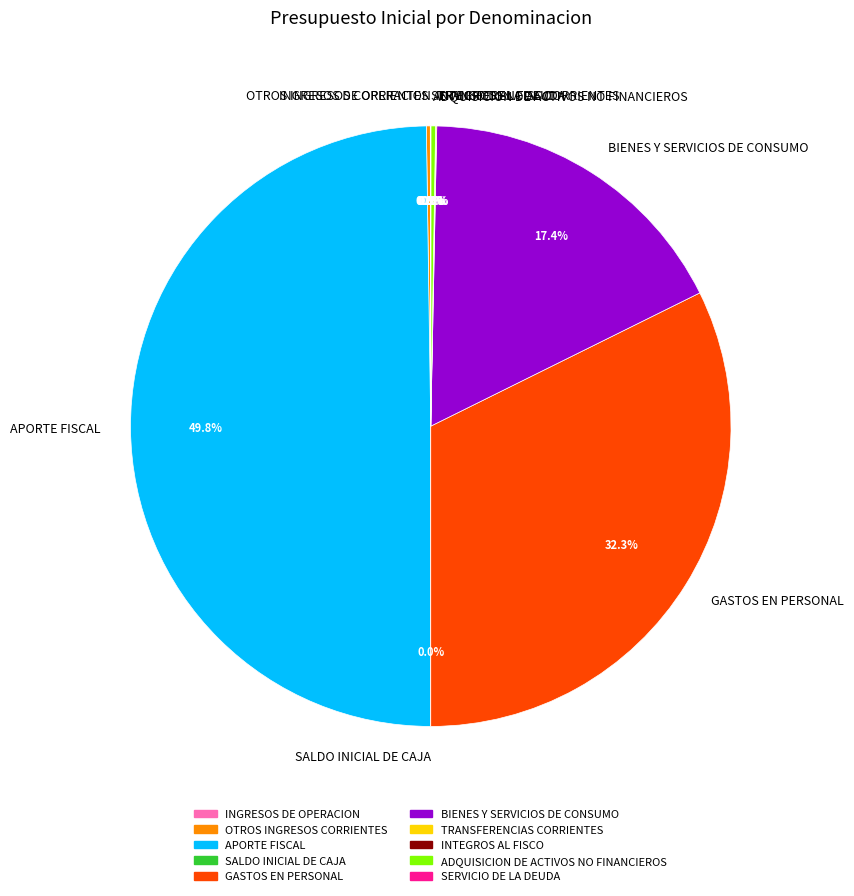

What is the largest slice in the pie chart?

APORTE FISCAL